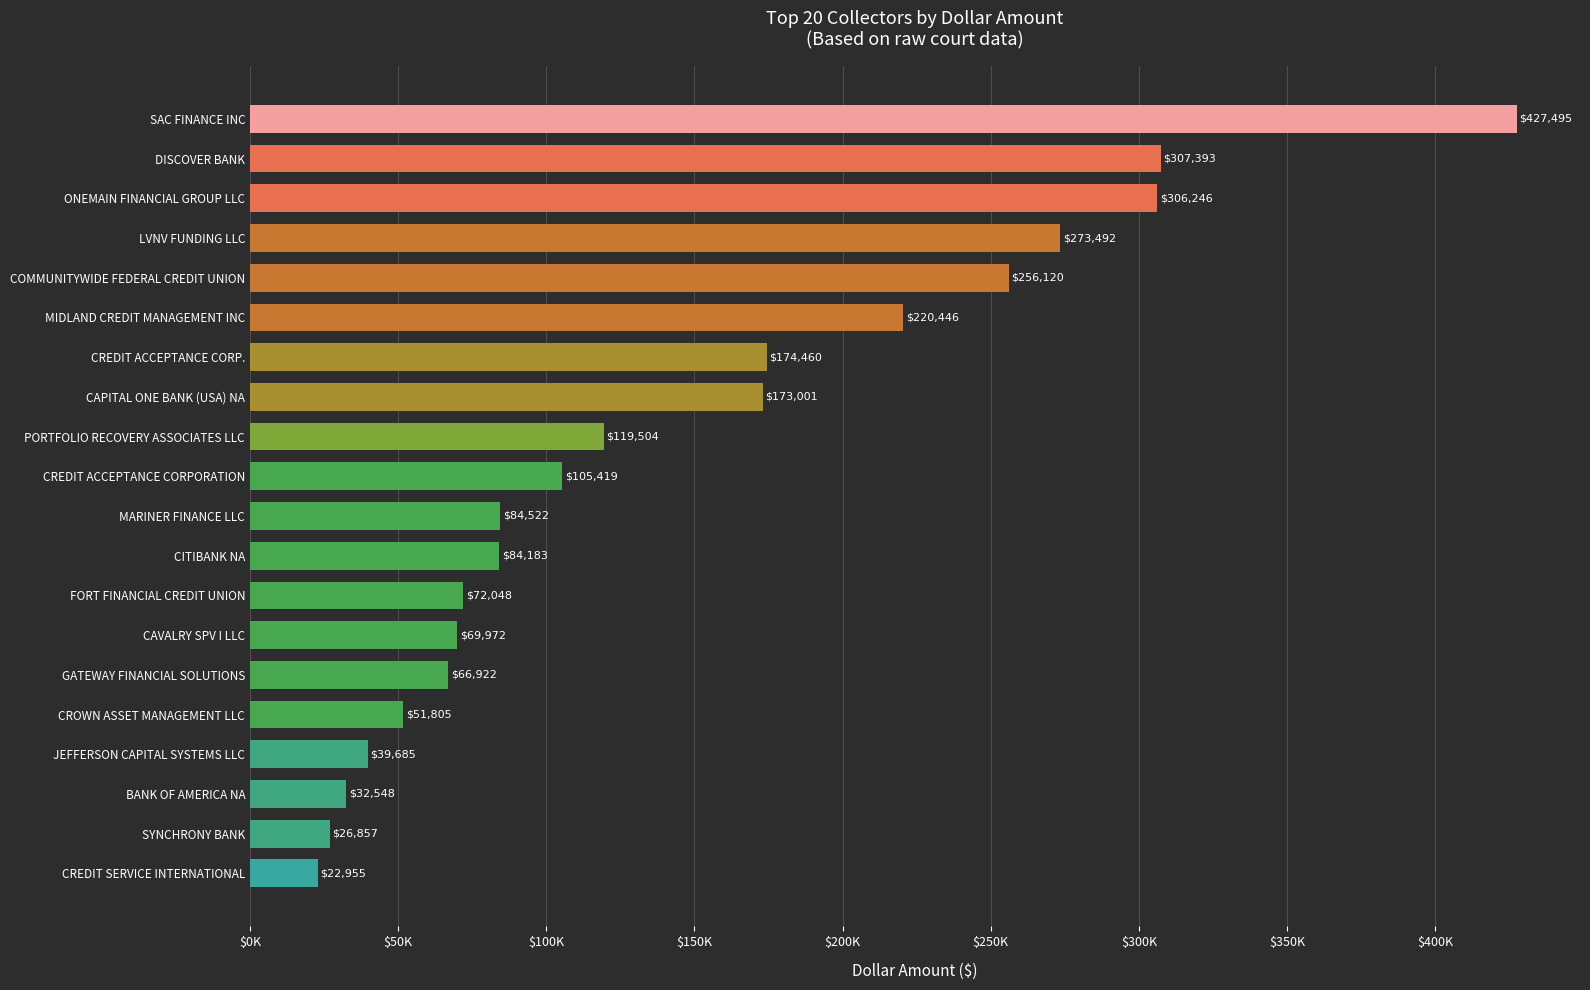

List the labels in order of value, smallest first.

CREDIT SERVICE INTERNATIONAL, SYNCHRONY BANK, BANK OF AMERICA NA, JEFFERSON CAPITAL SYSTEMS LLC, CROWN ASSET MANAGEMENT LLC, GATEWAY FINANCIAL SOLUTIONS, CAVALRY SPV I LLC, FORT FINANCIAL CREDIT UNION, CITIBANK NA, MARINER FINANCE LLC, CREDIT ACCEPTANCE CORPORATION, PORTFOLIO RECOVERY ASSOCIATES LLC, CAPITAL ONE BANK (USA) NA, CREDIT ACCEPTANCE CORP., MIDLAND CREDIT MANAGEMENT INC, COMMUNITYWIDE FEDERAL CREDIT UNION, LVNV FUNDING LLC, ONEMAIN FINANCIAL GROUP LLC, DISCOVER BANK, SAC FINANCE INC